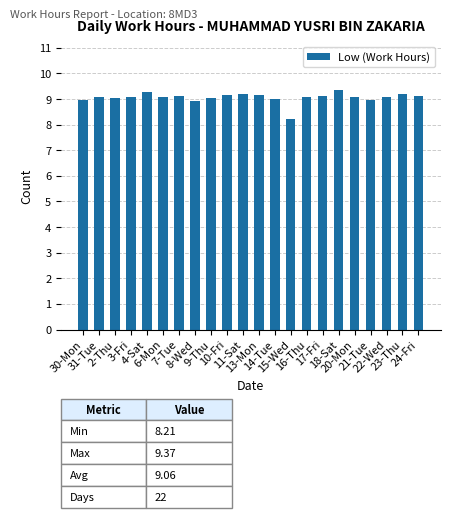

What is the maximum value shown in the chart?

9.4